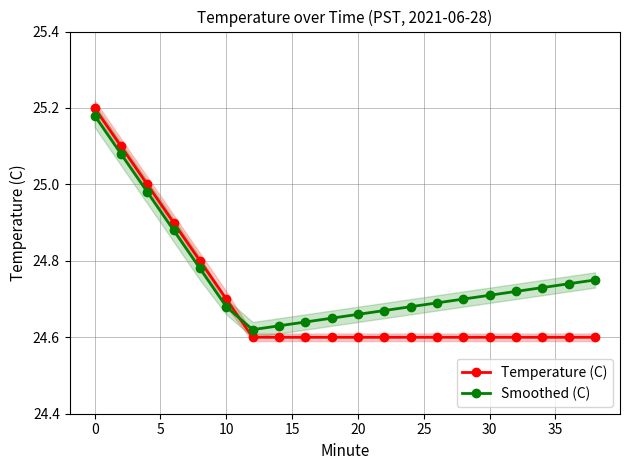

What are all the series names shown in the legend?

Temperature (C), Smoothed (C)